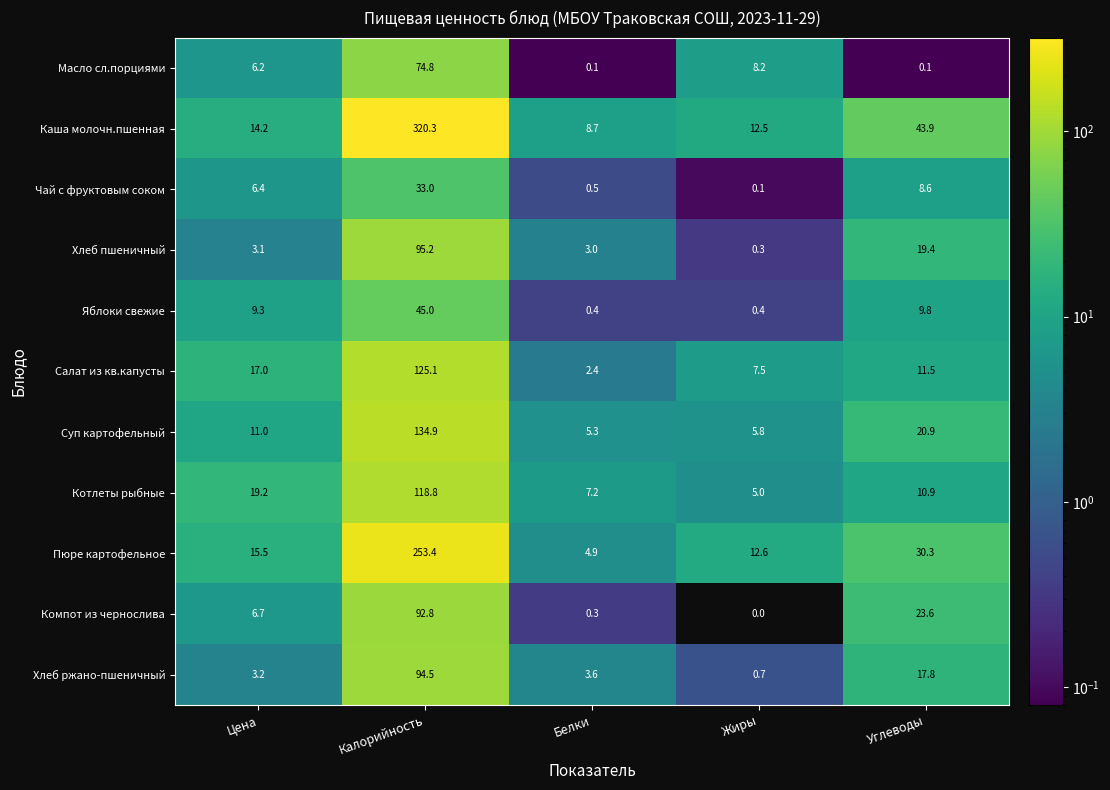

What is the total value across all series at Цена?

111.8